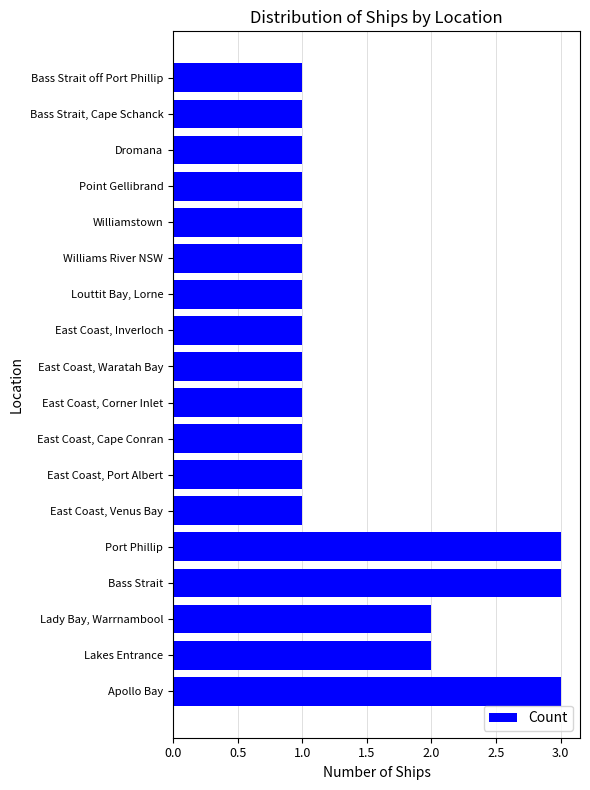

How many bars are there in total?

18